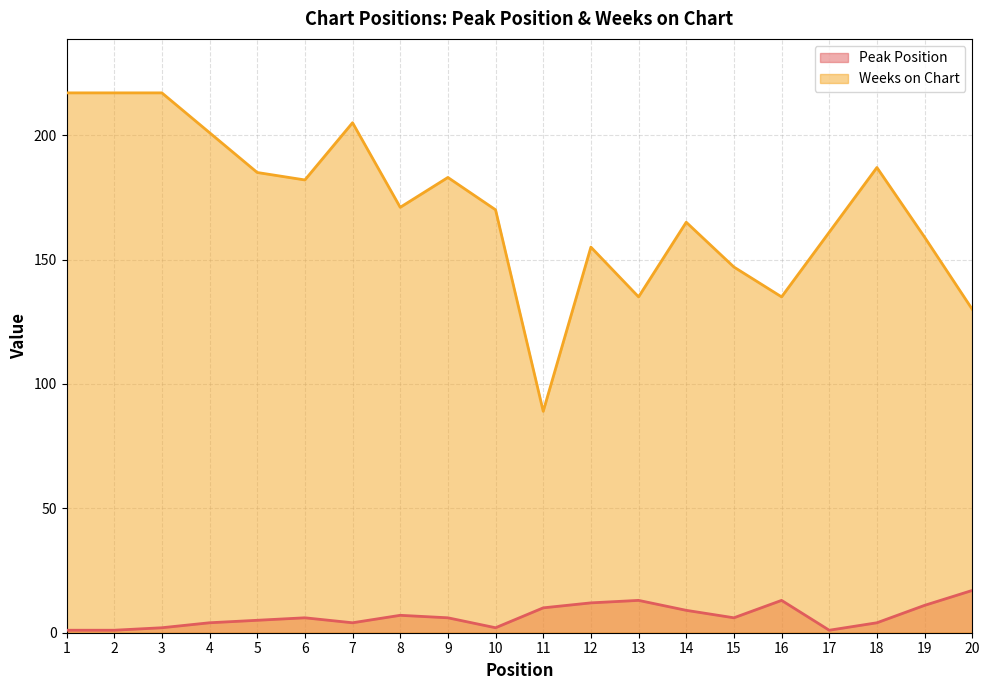

Reading left to right, extract all data points from this chart.

Peak Position: 1=1	2=1	3=2	4=4	5=5	6=6	7=4	8=7	9=6	10=2	11=10	12=12	13=13	14=9	15=6	16=13	17=1	18=4	19=11	20=17
Weeks on Chart: 1=217	2=217	3=217	4=201	5=185	6=182	7=205	8=171	9=183	10=170	11=89	12=155	13=135	14=165	15=147	16=135	17=161	18=187	19=159	20=130